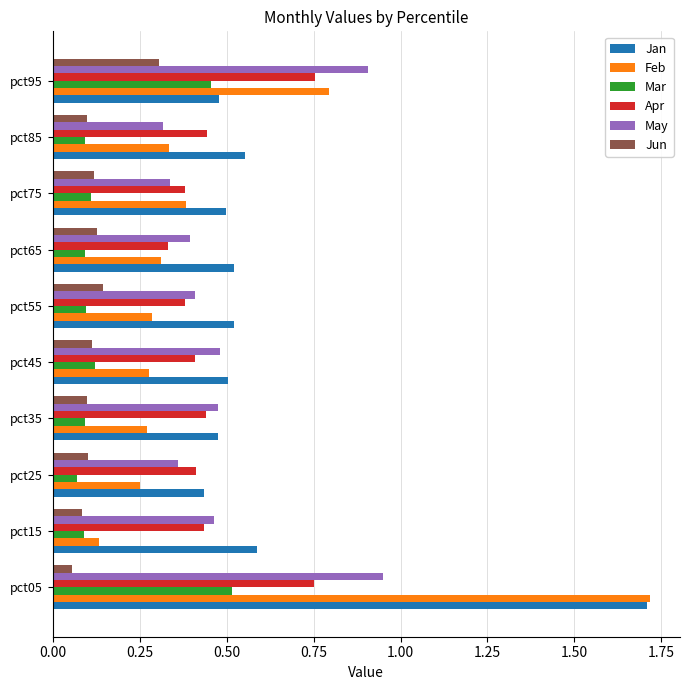

The value of Feb at pct05 is 1.0. True or false?

False